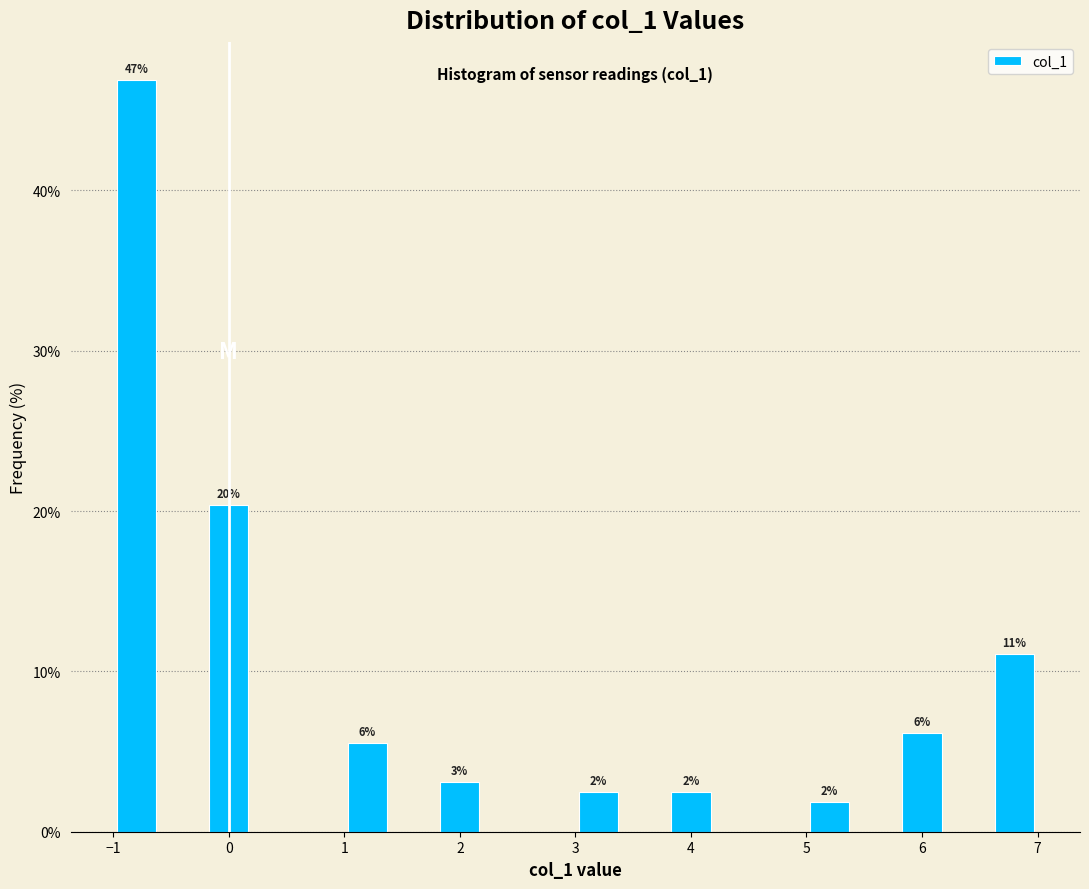

Which range on the x-axis has the tallest bar?

-1.0 to -0.6